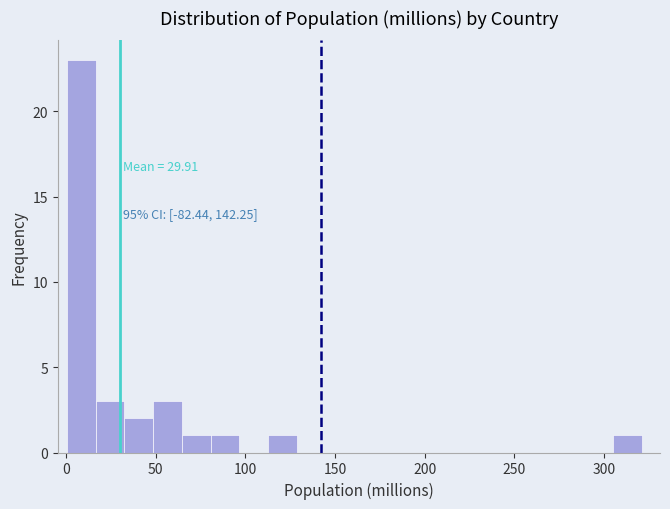

Around what value on the x-axis is the tallest bar? Give the approximate position of its centre, as read against the axis.

10